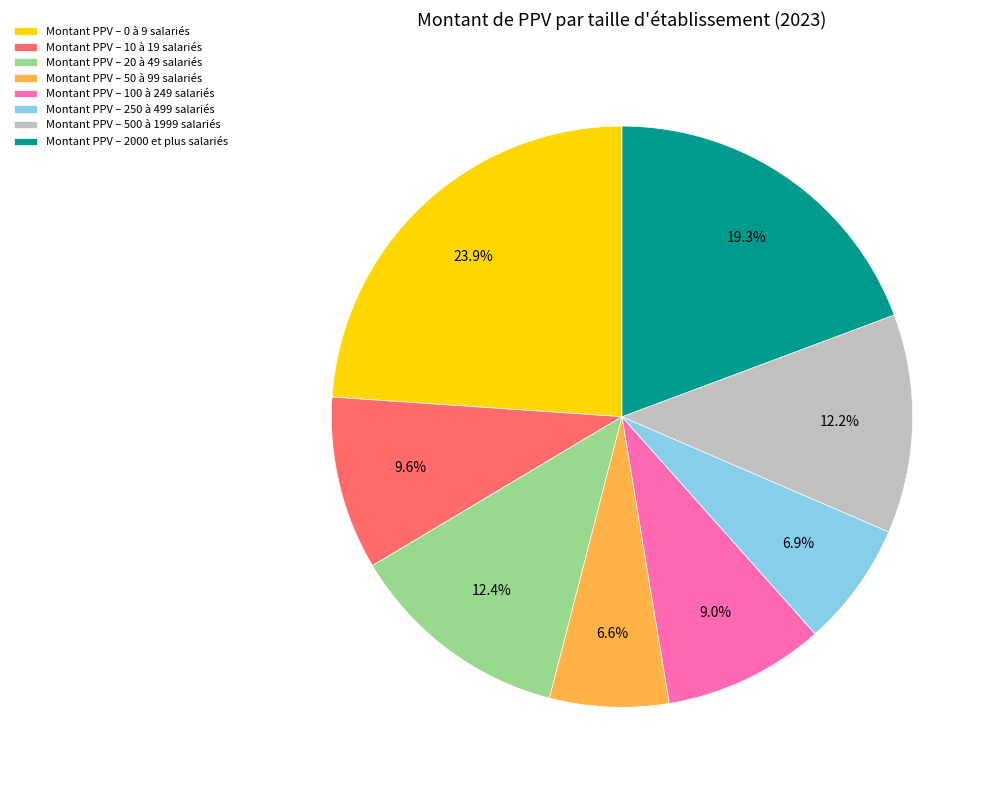

How many slices are in this pie chart?

8